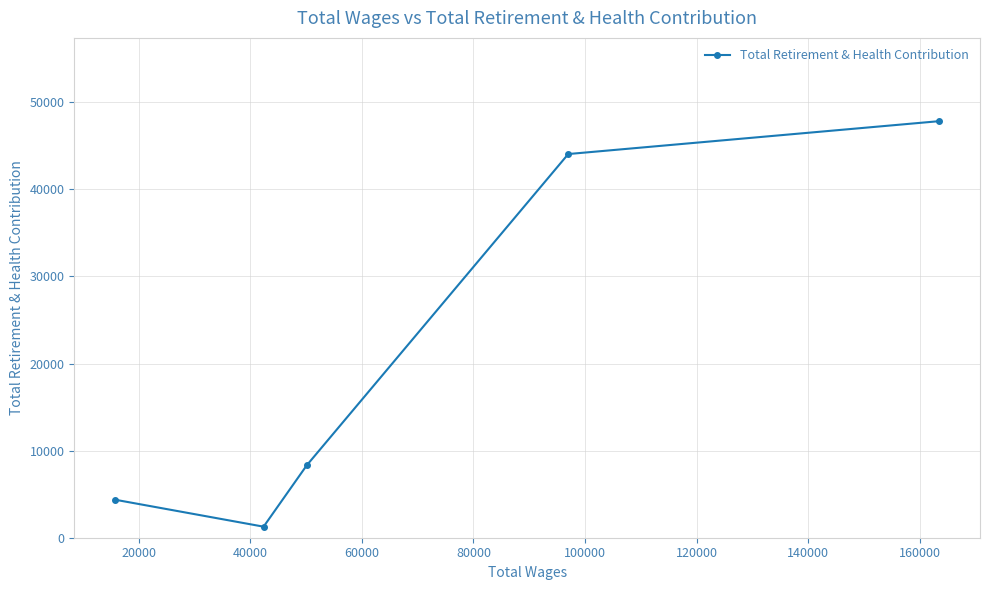

What is the smallest value displayed?

1269